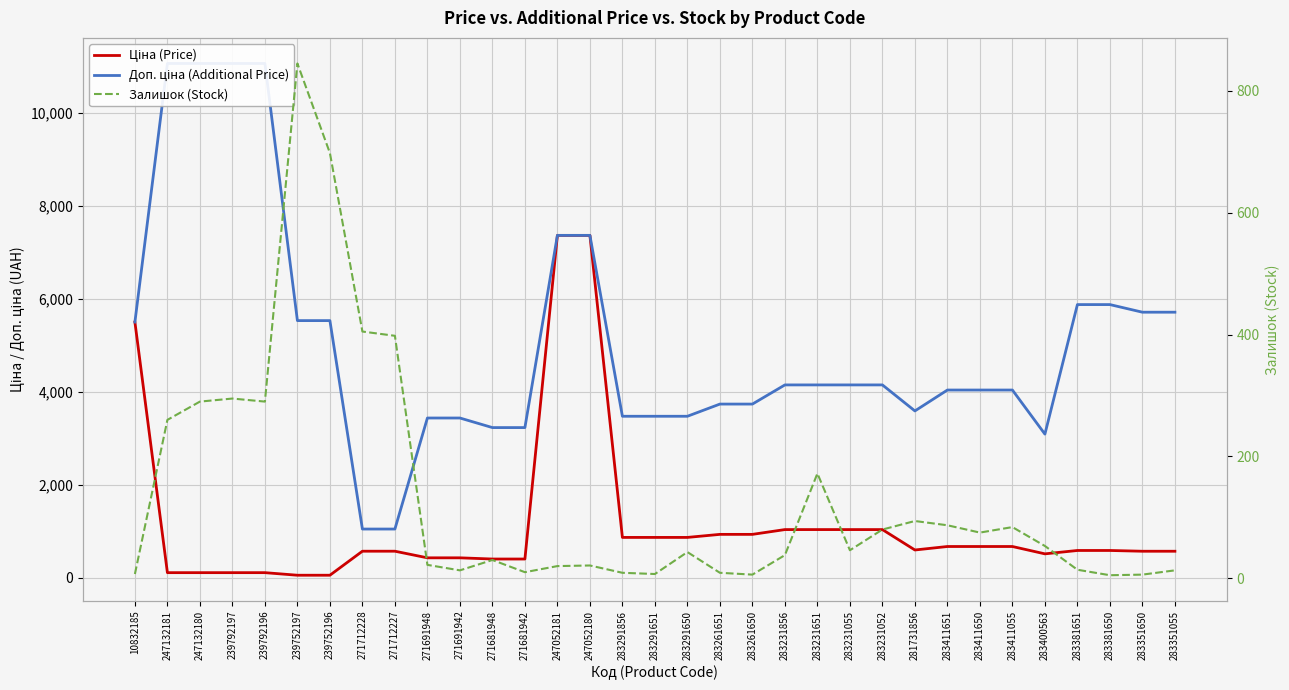

What is the label of the 21st point from the left?

283231856